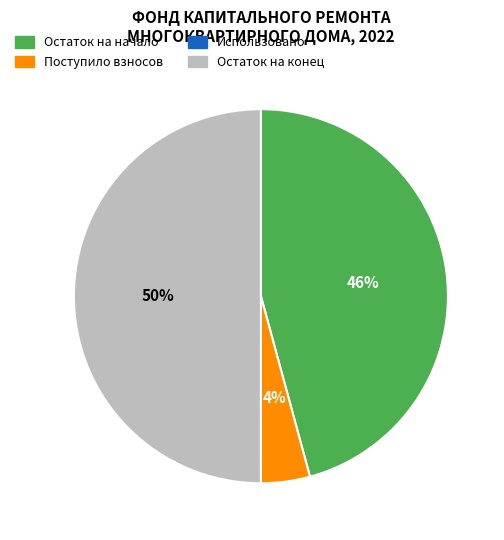

To the nearest percent, what is the average slice percentage?

25%